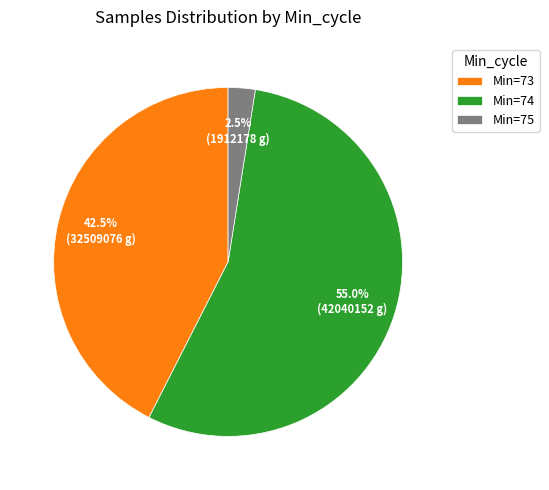

Which category has the biggest portion of the pie?

Min=74